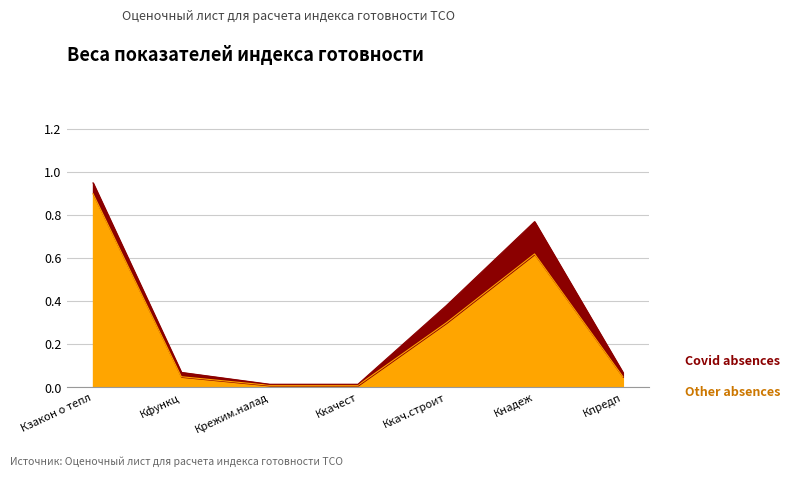

What is the sum of the values at Крежим.налад and Кзакон о тепл?

0.9